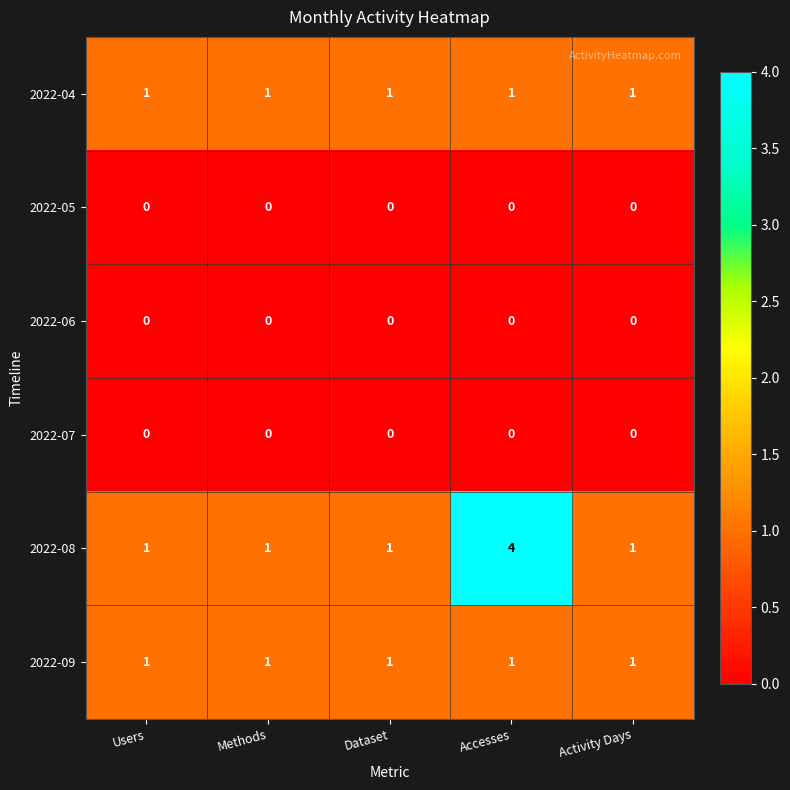

At how many categories does at least one series exceed 0?

5